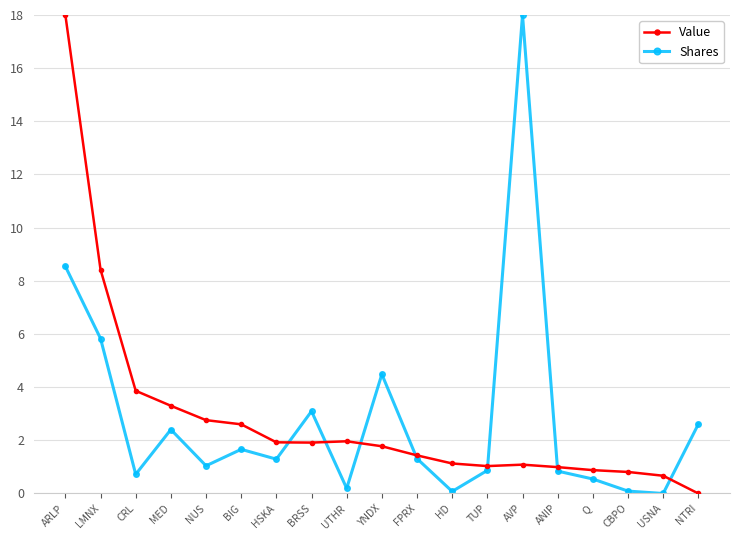

At which category is the sum across all series the highest?

ARLP